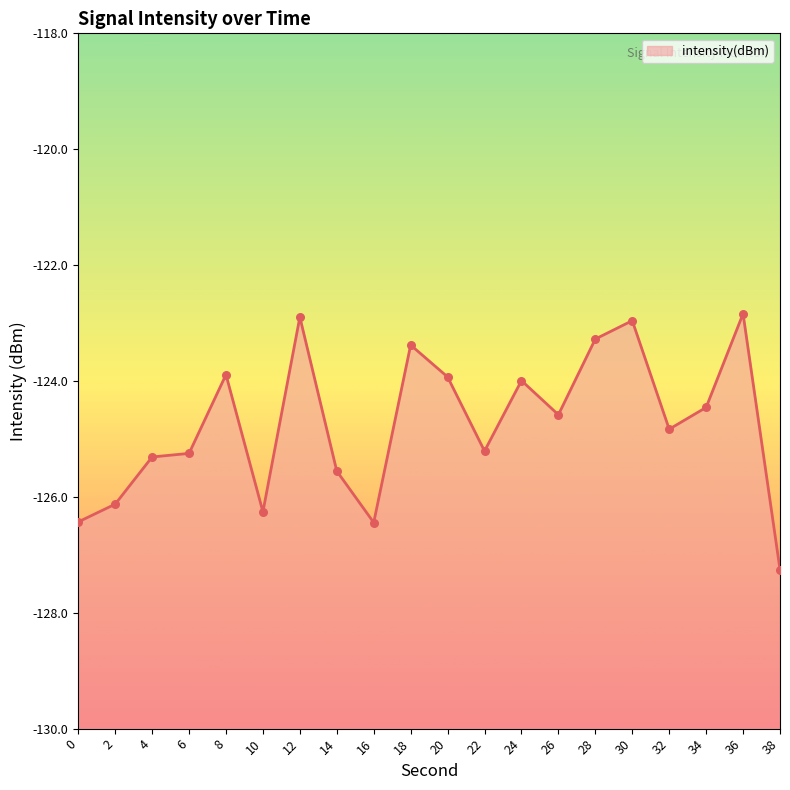

Which has a higher value, 10 or 22?

22